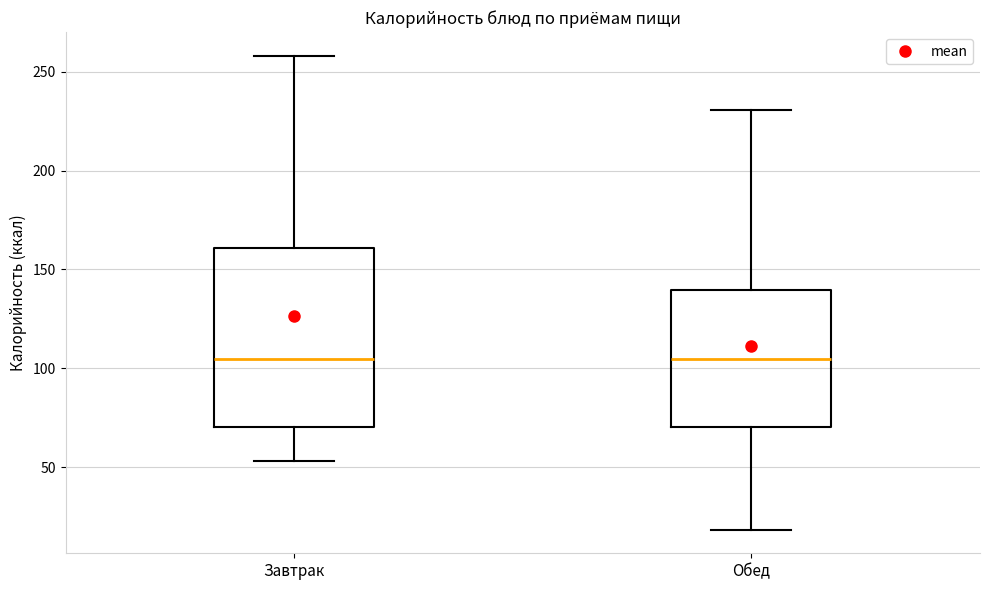

Comparing the boxes themselves (not the whiskers), which one is the tallest?

Завтрак